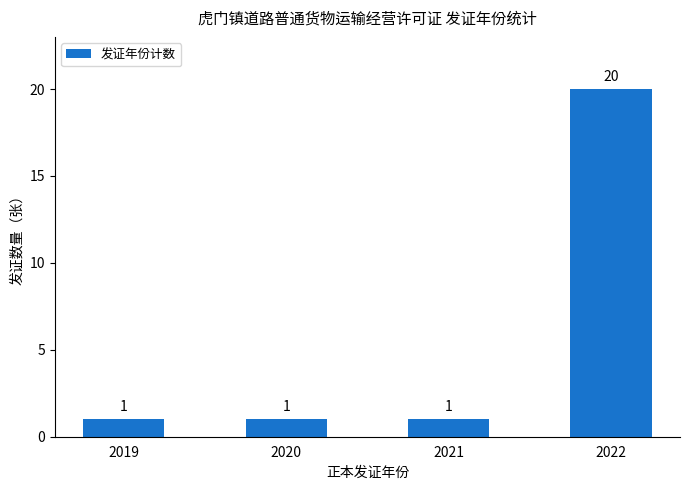

Approximately how many times larger is the value at 2022 compared to 2020?

20.0